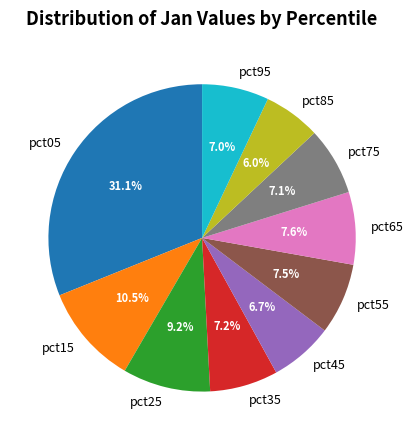

Count the number of slices in the pie.

10